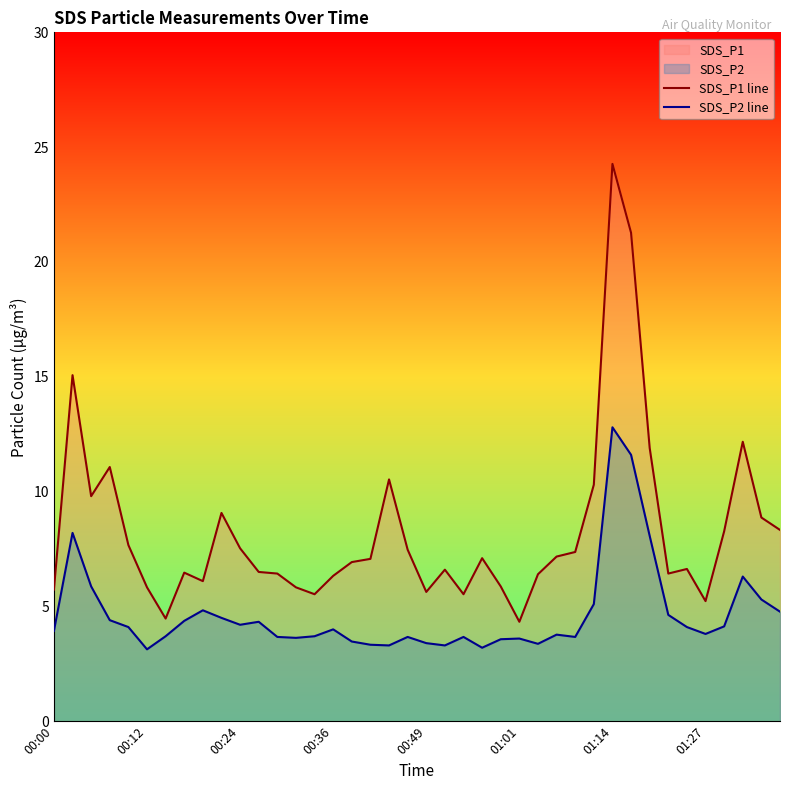

The value of SDS_P2 line at 11 is 1.9. True or false?

False